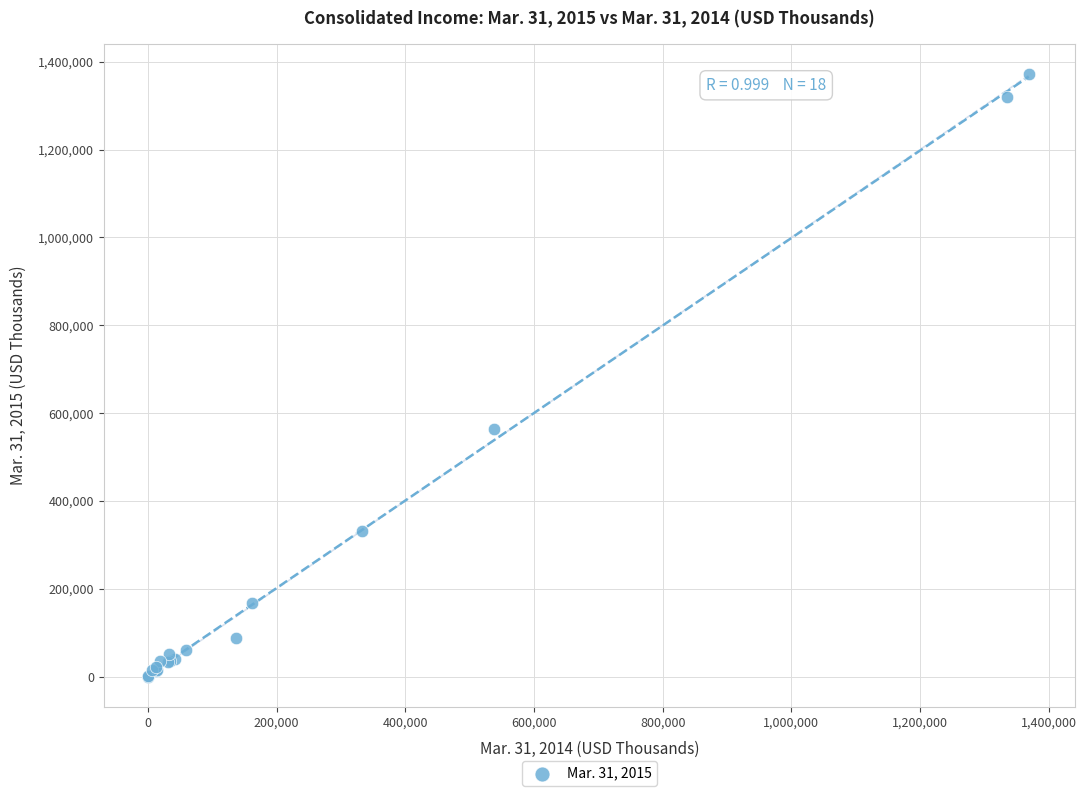

What Y value in the scatter plot is closest to 686298?

564307